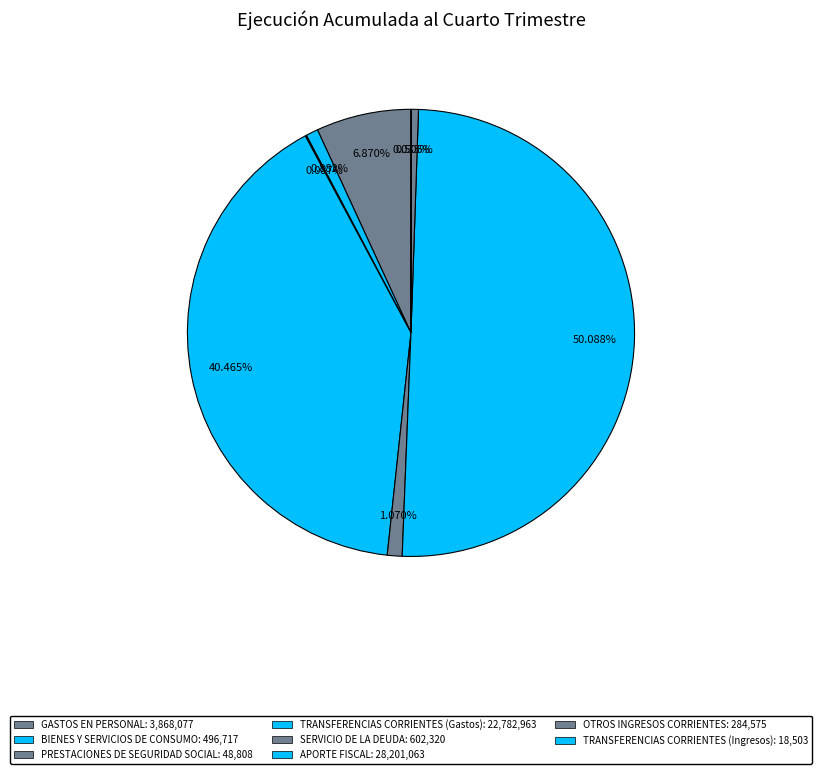

The TRANSFERENCIAS CORRIENTES (Ingresos) slice represents 8% of the pie. True or false?

False